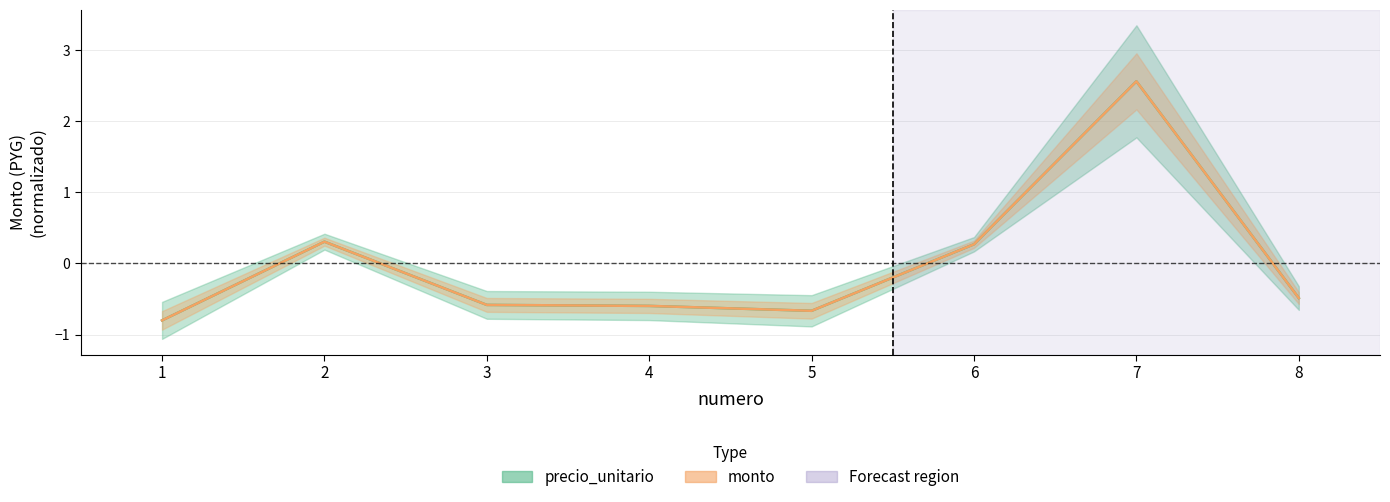

How many positive values does the monto series have?

3